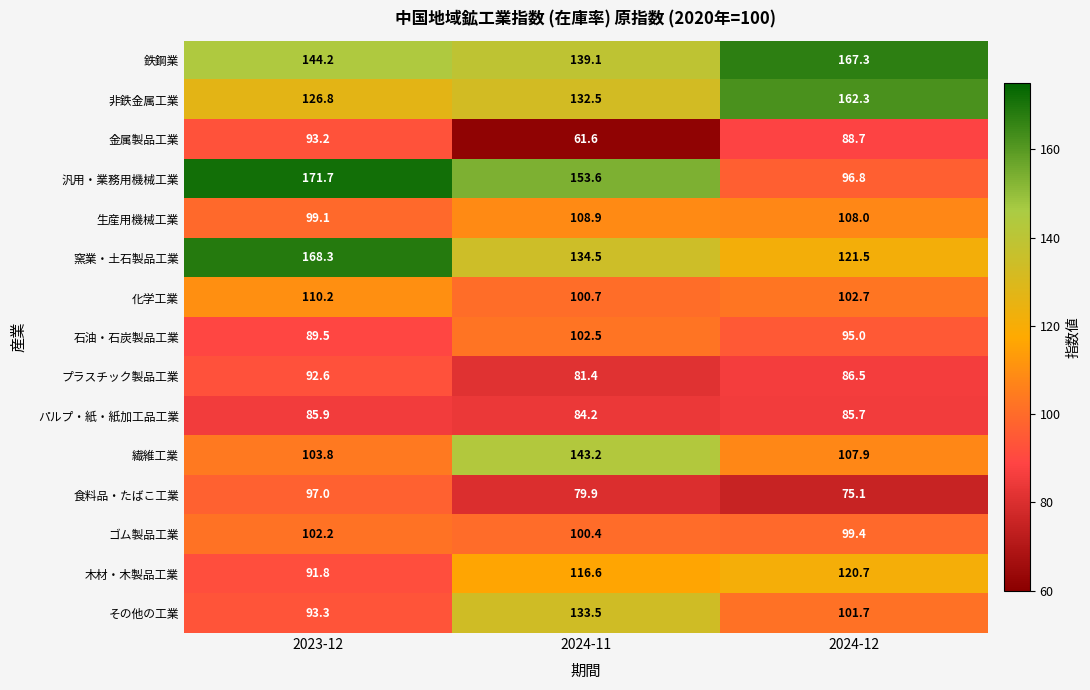

What is the smallest value displayed?

61.6